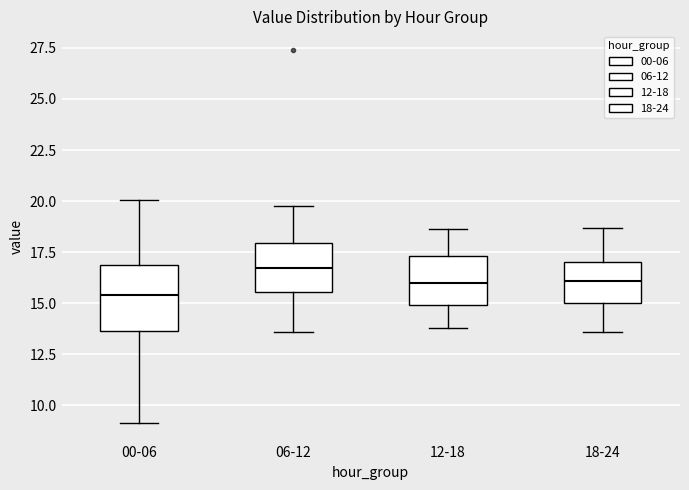

Reading left to right, read every box against the y-axis: the position of its median line, the range the box covers, and the ends of its whiskers. The values are not printed on the chart, so give them approximately, as read against the axis.

00-06: median 15.5, box 13.5 to 17.0, whiskers 9.0 to 20.0
06-12: median 16.5, box 15.5 to 18.0, whiskers 13.5 to 20.0
12-18: median 16.0, box 15.0 to 17.5, whiskers 14.0 to 18.5
18-24: median 16.0, box 15.0 to 17.0, whiskers 13.5 to 18.5